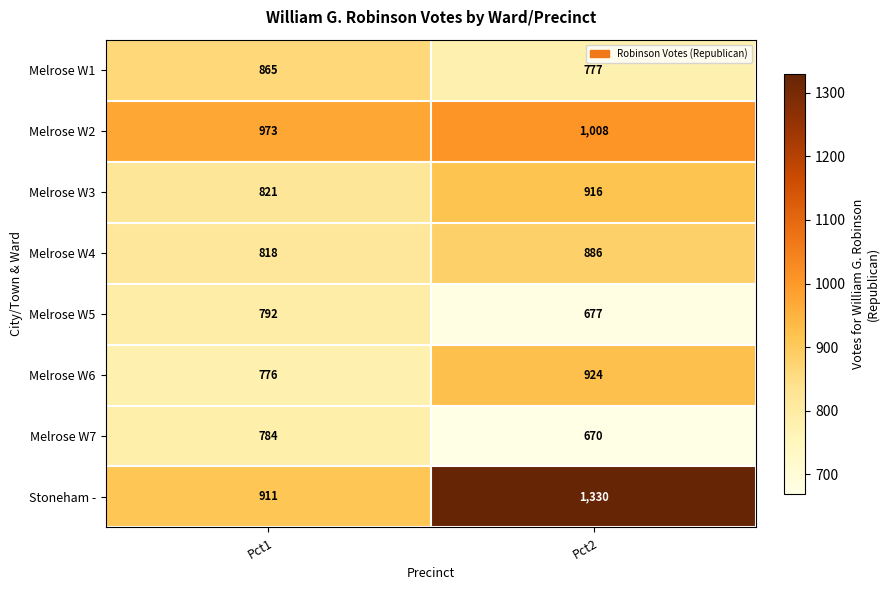

At Pct1, list the series in order from smallest to largest.

Melrose W6, Melrose W7, Melrose W5, Melrose W4, Melrose W3, Melrose W1, Stoneham -, Melrose W2